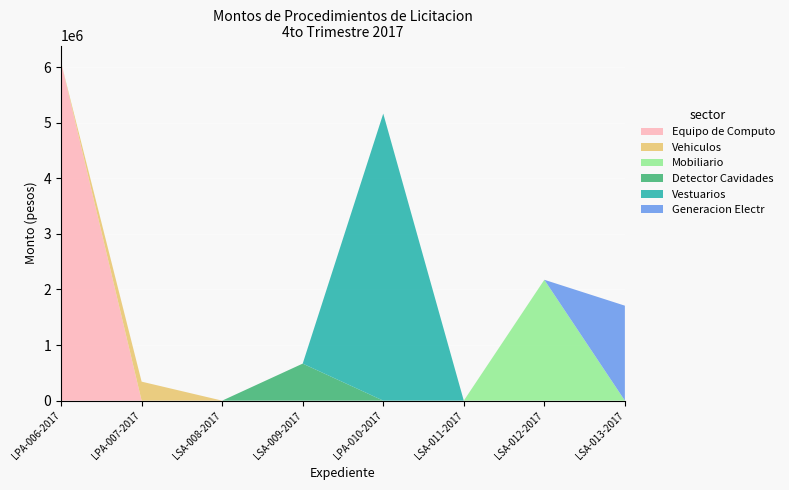

The value of Equipo de Computo at LSA-009-2017 is -2127853. True or false?

False